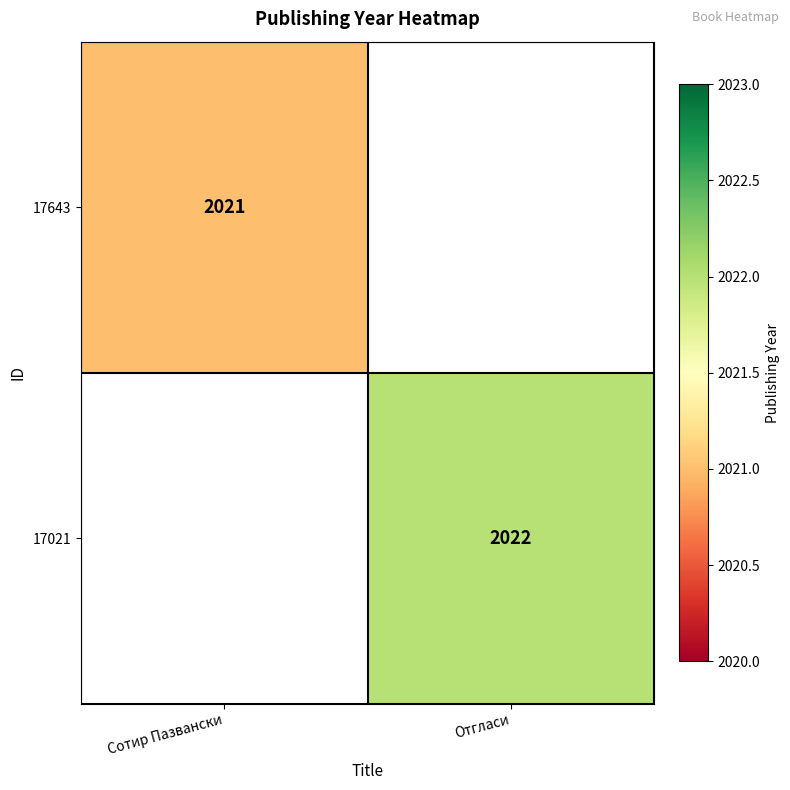

Is it true that 17643 equals 2021 at Сотир Пазвански?

True